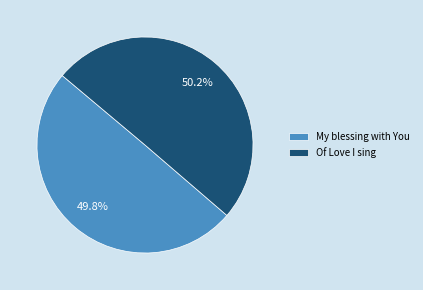

What percentage is NOT represented by Of Love I sing?

49.8%